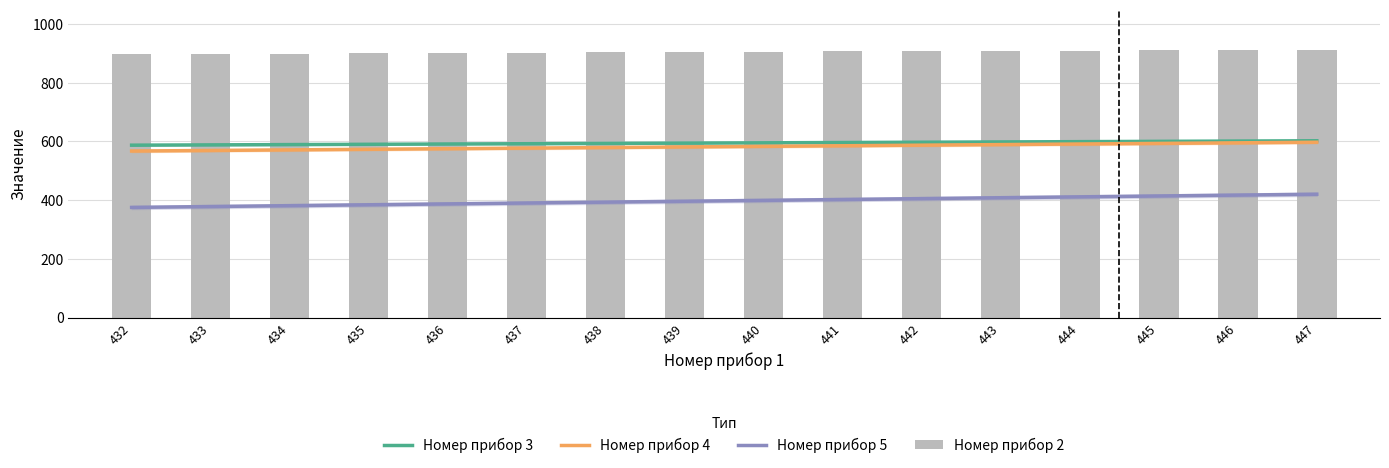

Reading left to right, extract all data points from this chart.

Номер прибор 2: 897	898	899	900	901	902	903	904	905	906	907	908	909	910	911	912
Номер прибор 3: 587	588	589	590	591	592	593	594	595	596	597	598	599	600	601	602
Номер прибор 4: 567	569	571	573	575	577	579	581	583	585	587	589	591	593	595	597
Номер прибор 5: 375	378	381	384	387	390	393	396	399	402	405	408	411	414	417	420